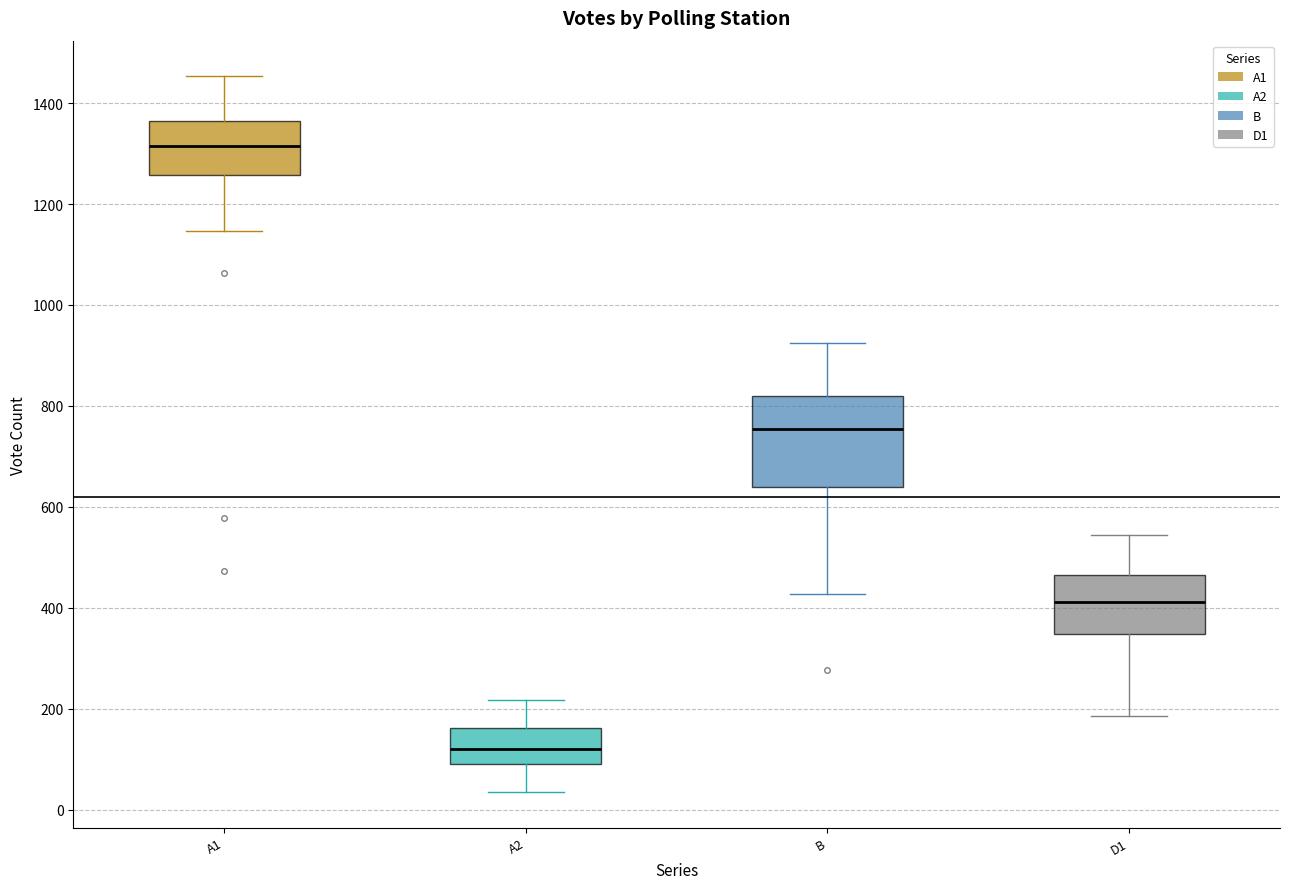

Which box has the highest median line?

A1